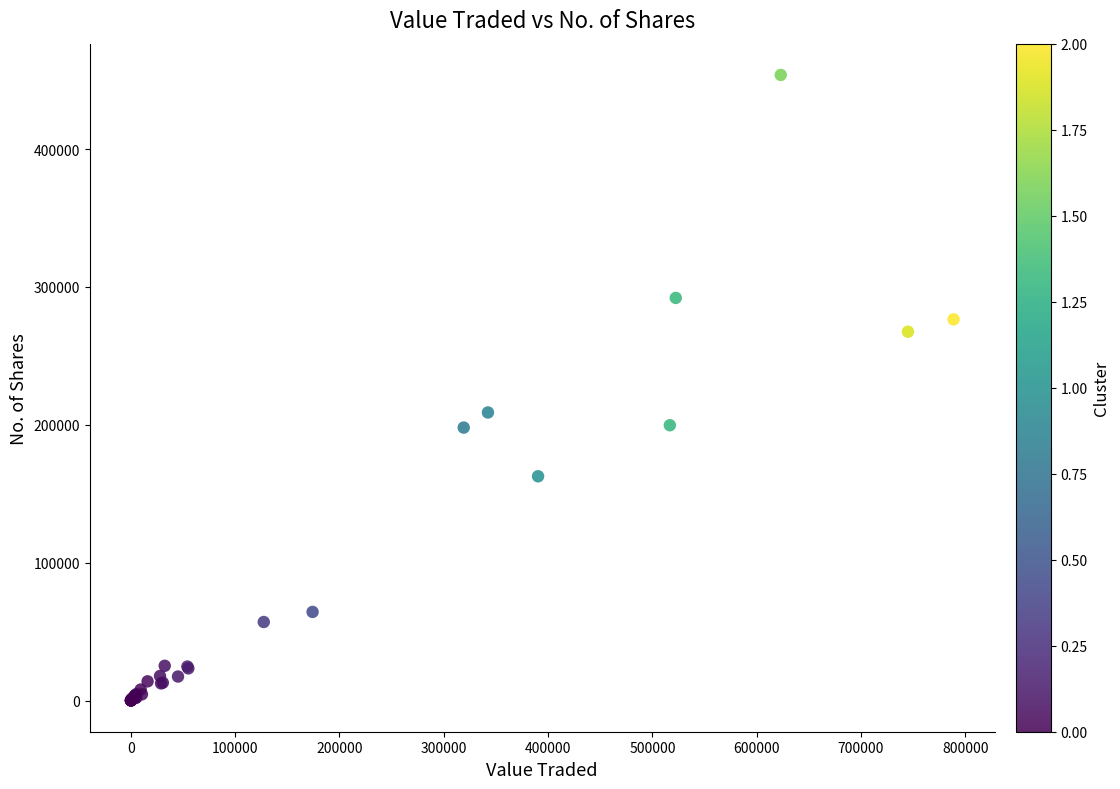

What Y value in the scatter plot is closest to 226902?

208922